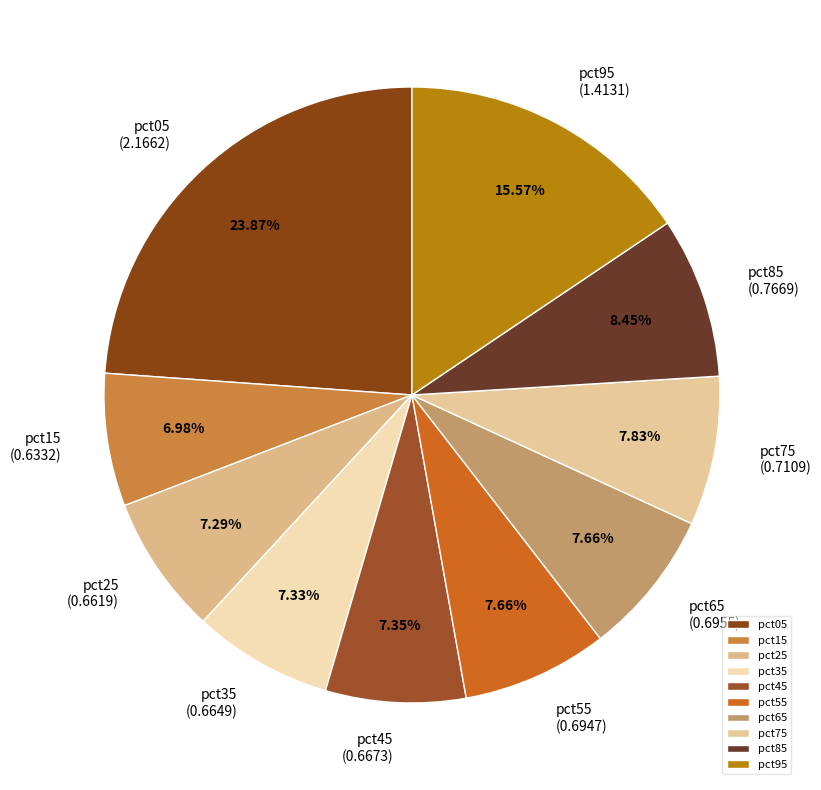

Combined, what portion of the pie is pct85 and pct55?

16.1%